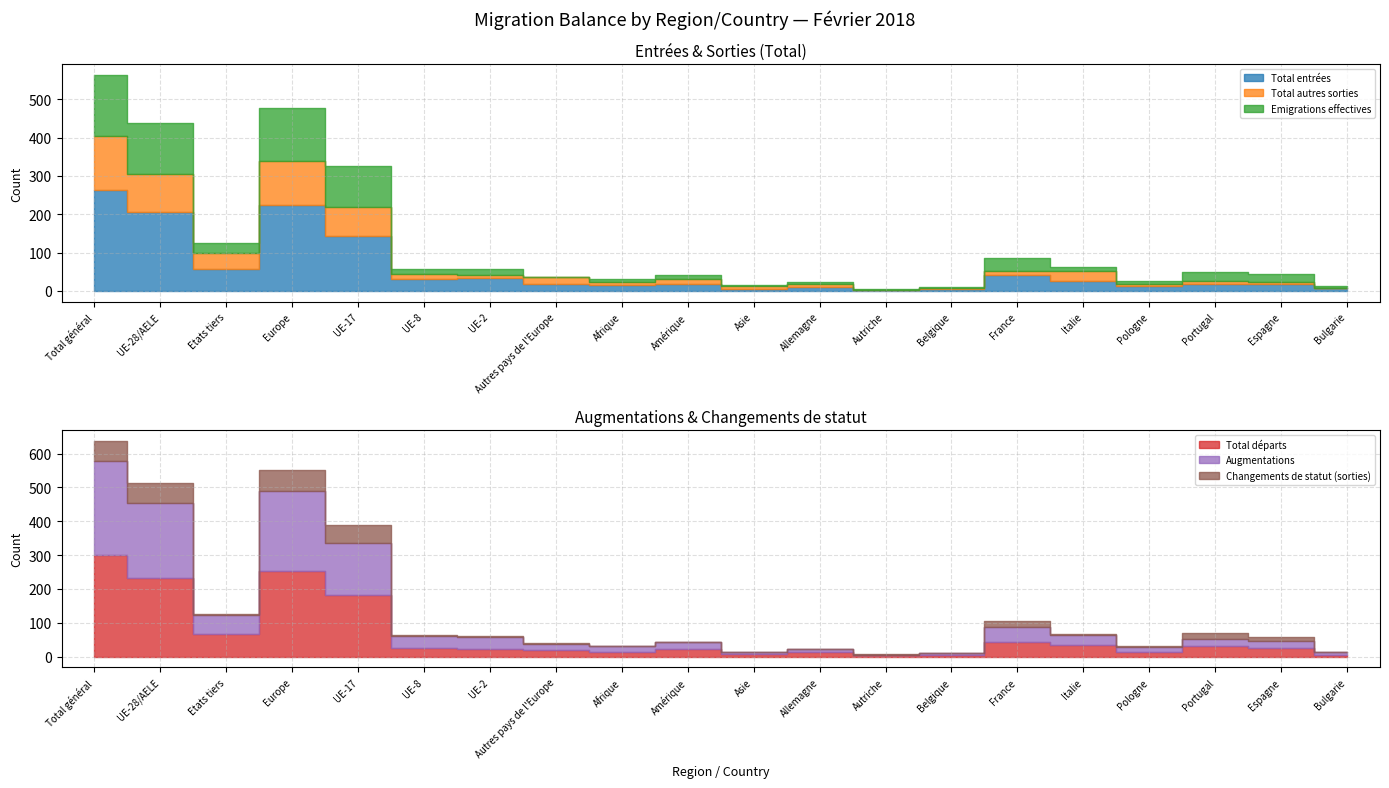

What is the label of the 20th point from the left?

Bulgarie